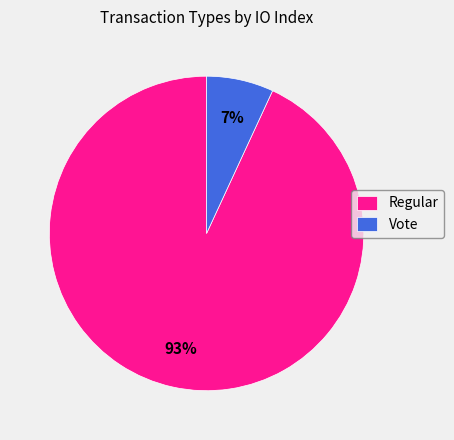

Which slice is the smallest?

Vote